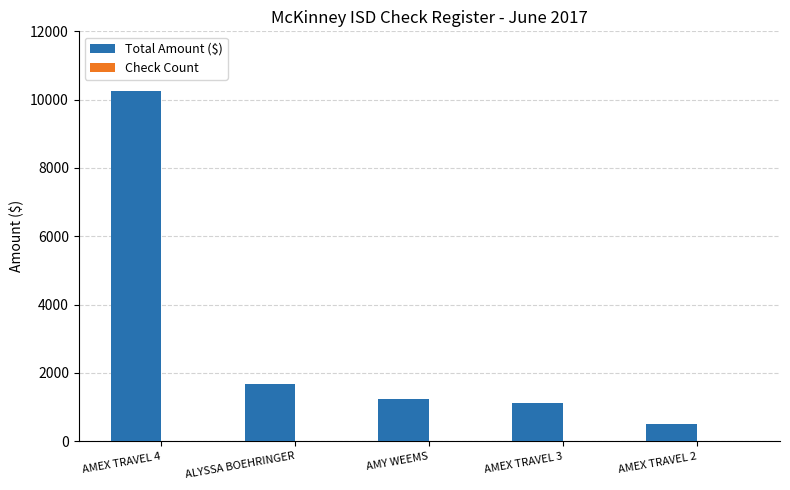

At which category is the sum across all series the highest?

AMEX TRAVEL 4